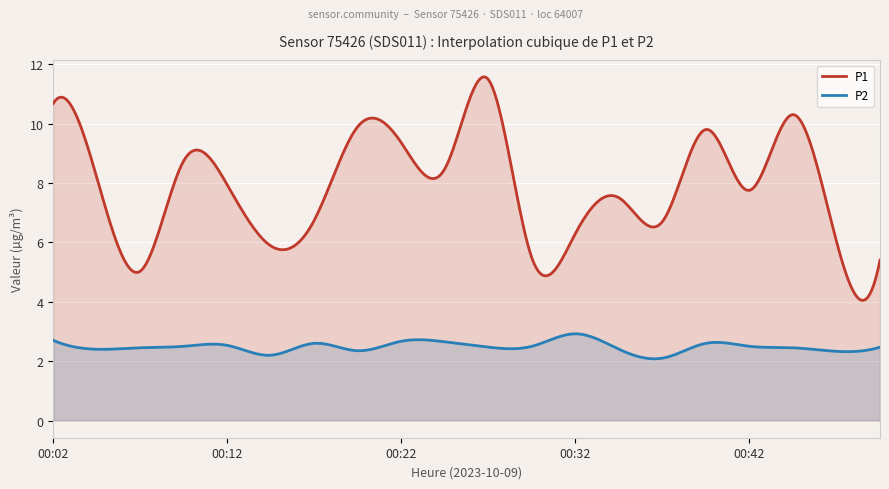

Read the P2 value at 00:14.

2.2